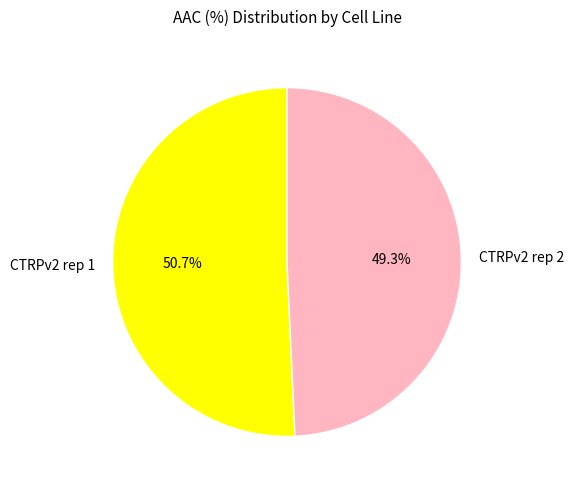

Which slice is the smallest?

CTRPv2 rep 2